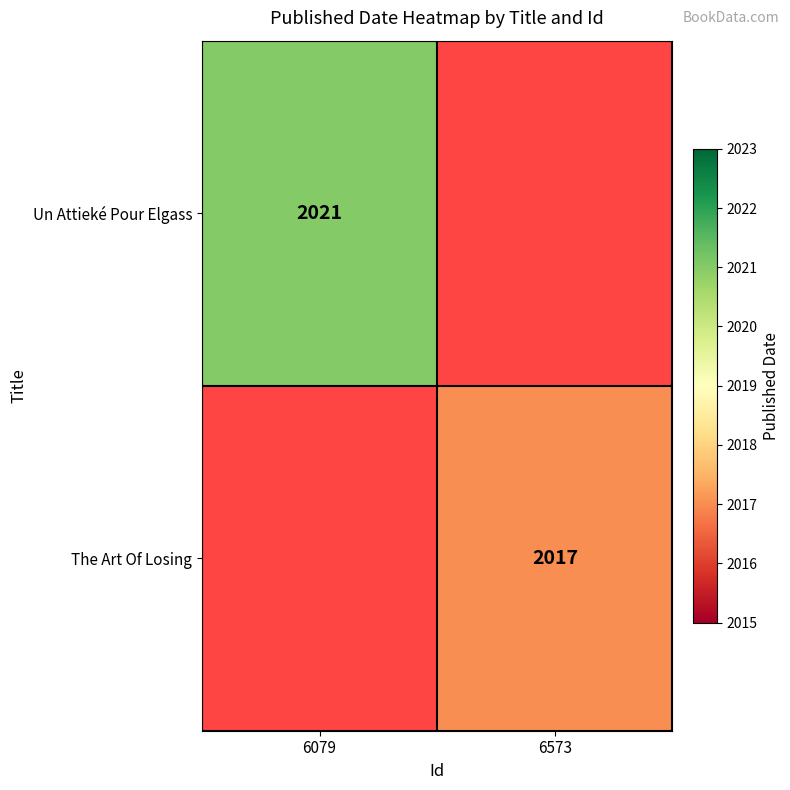

Is the value of Un Attieké Pour Elgass at 6079 greater than the value of The Art Of Losing at 6573?

Yes